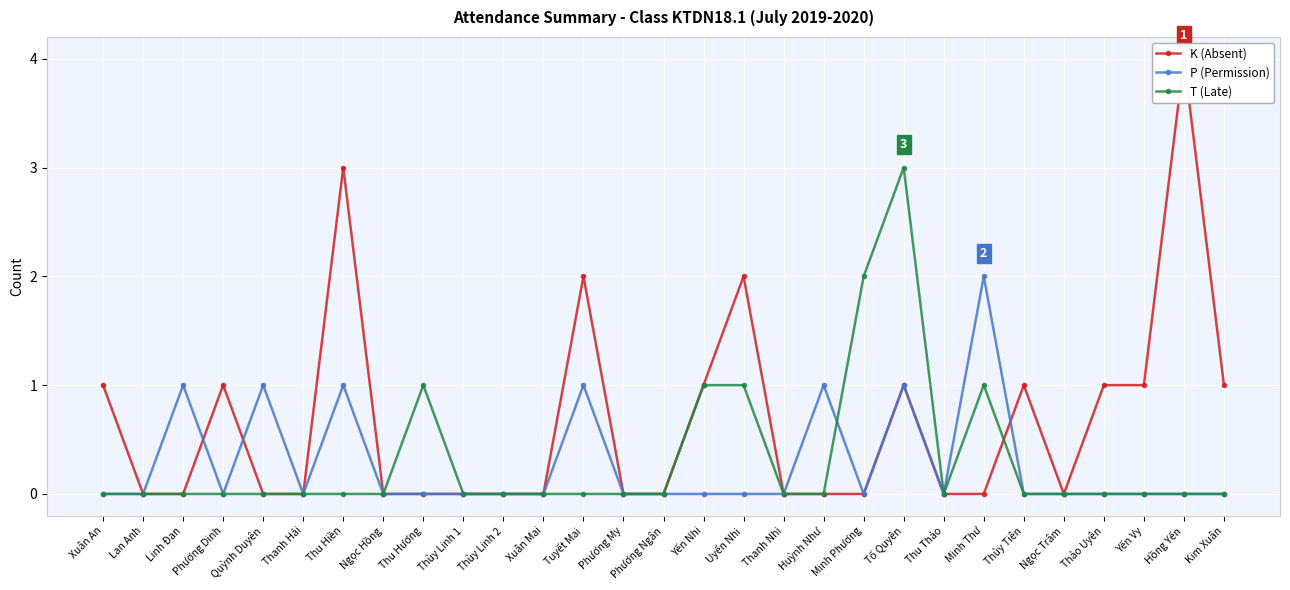

Is the value of K (Absent) at Tuyết Mai greater than the value of T (Late) at Tuyết Mai?

Yes